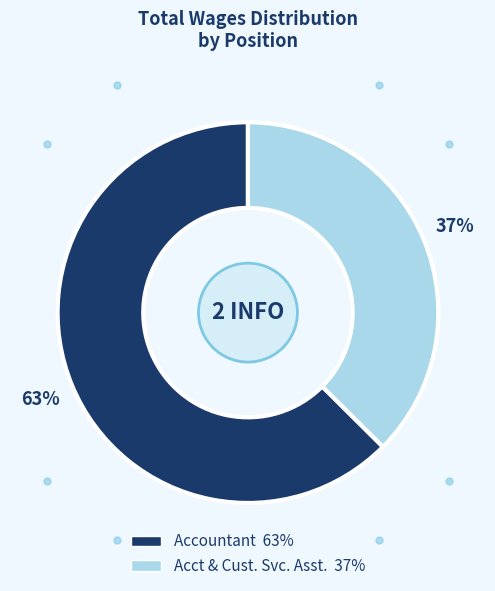

To the nearest percent, what is the average slice percentage?

50%